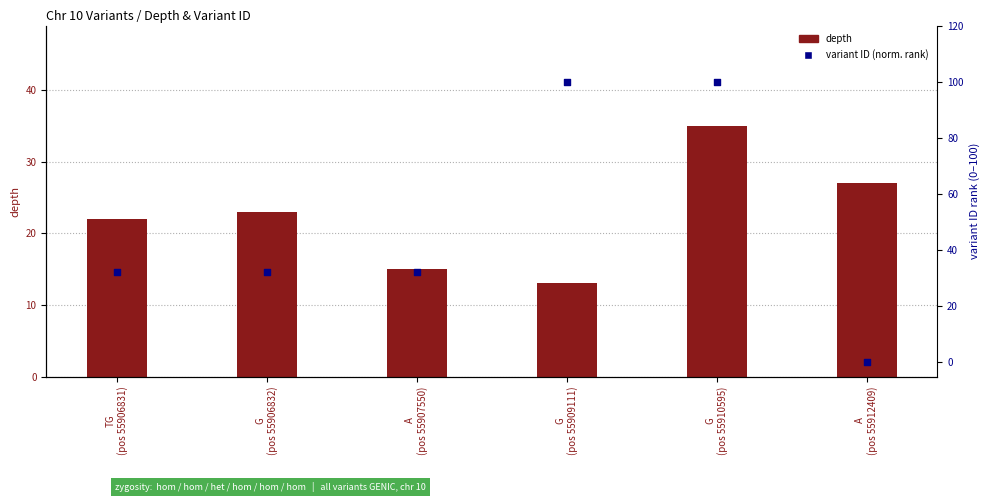

What is the total value across all series at G
(pos 55906832)?

55.4